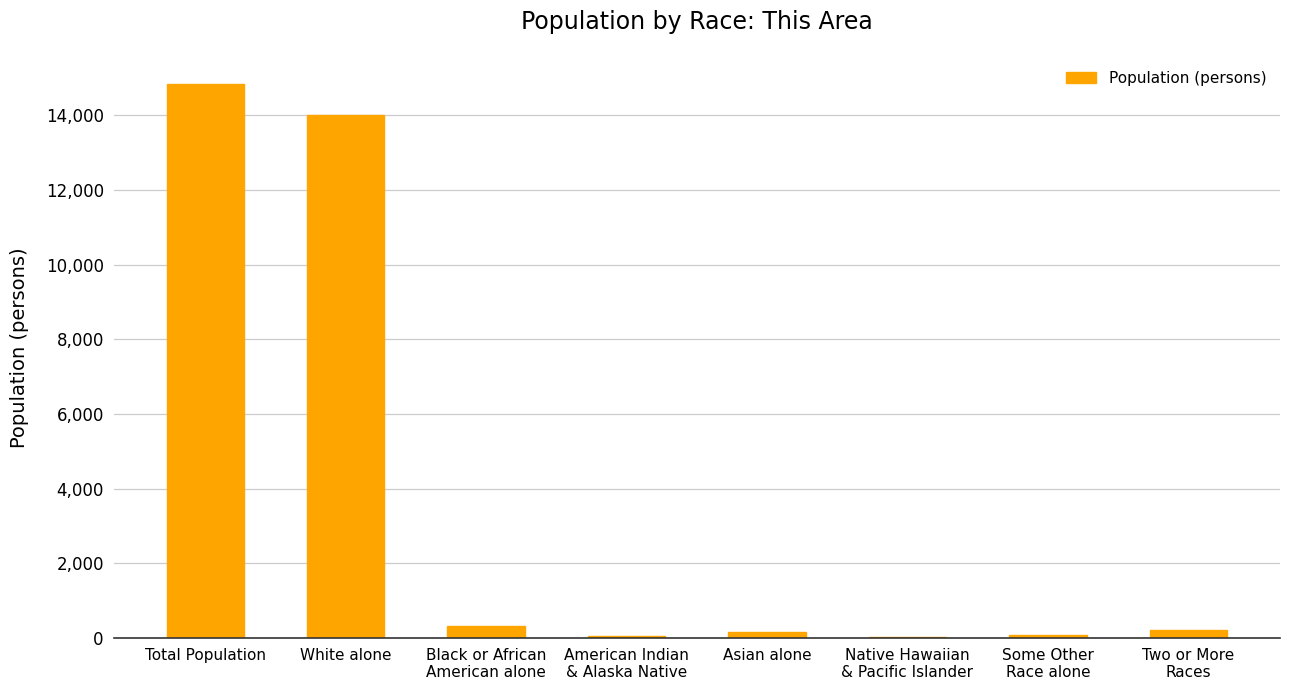

At which label is the value closest to 7417?

White alone